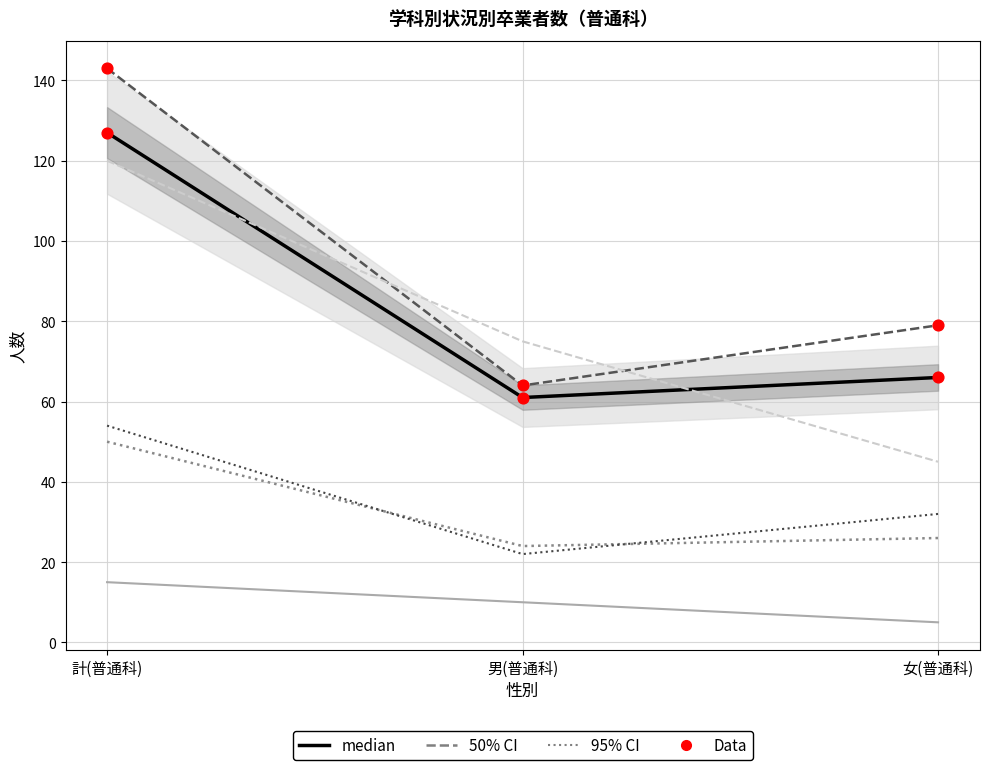

At how many categories does at least one series exceed 113?

1